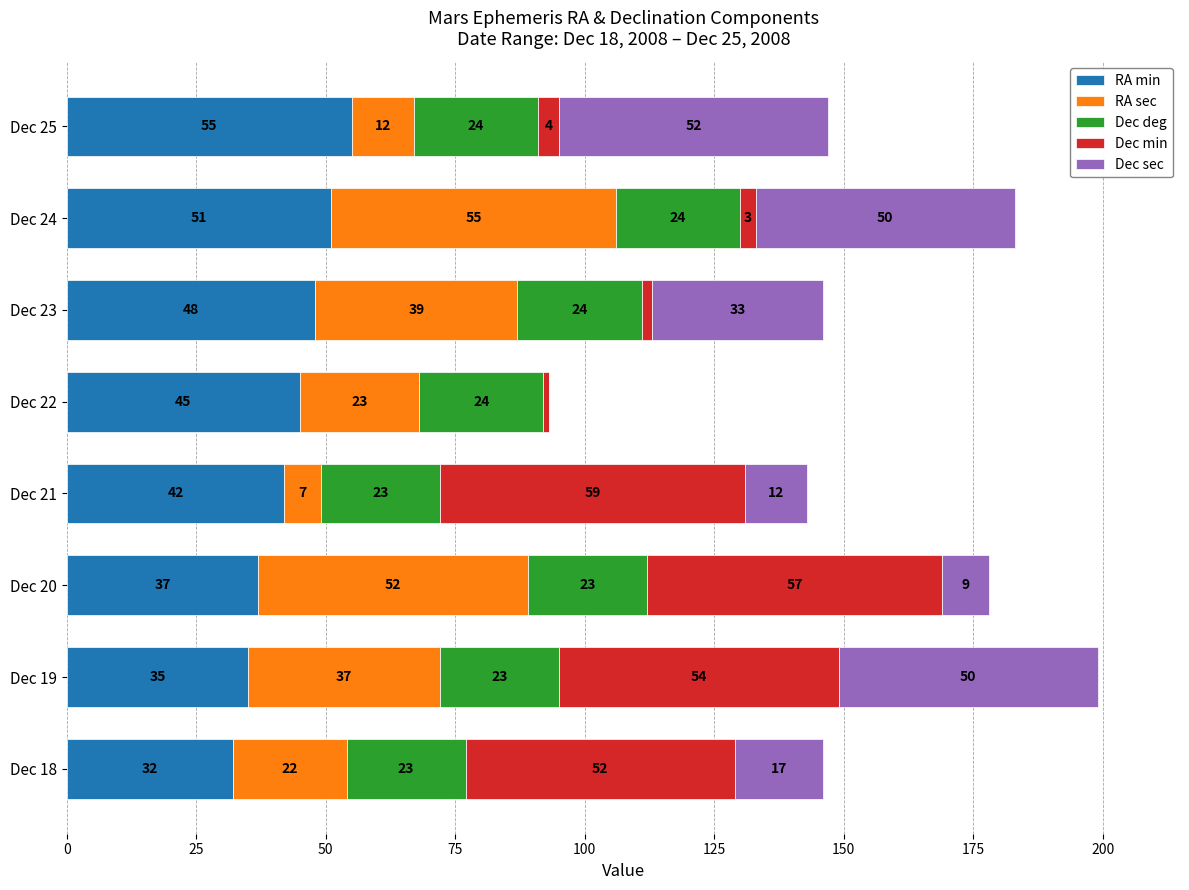

Is it true that RA min equals 51 at Dec 24?

True